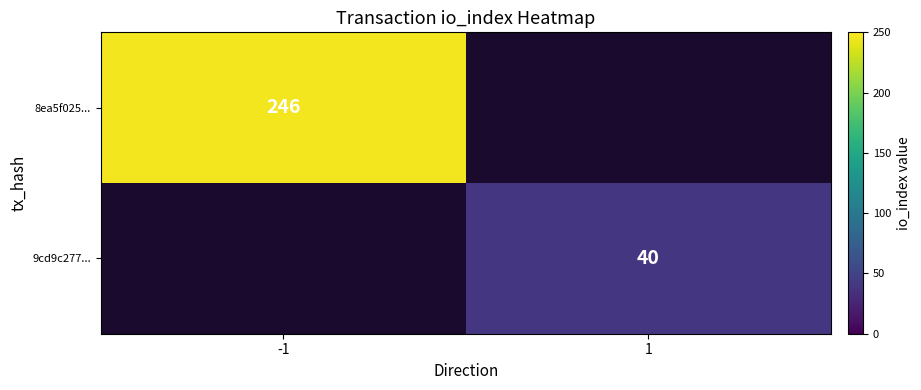

The value of 8ea5f025... at -1 is 373. True or false?

False